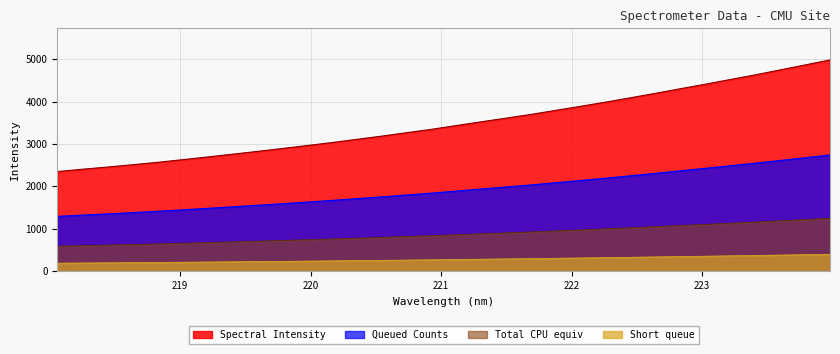

Which series has the largest range (max minus min)?

Spectral Intensity